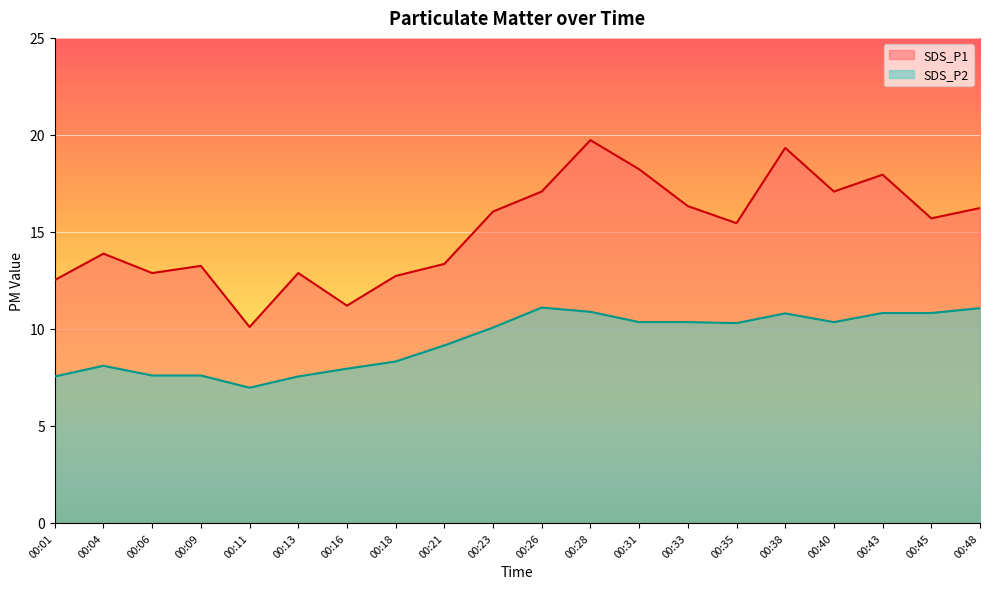

True or false: SDS_P2 and SDS_P1 intersect in this chart.

False